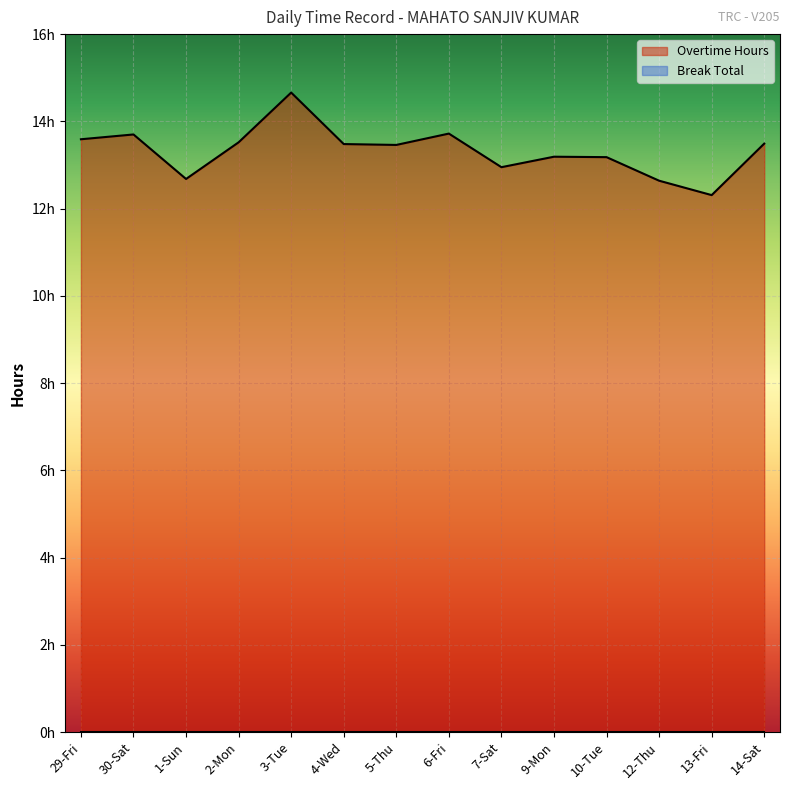

Rank the categories by value from lowest to highest.

13-Fri, 12-Thu, 1-Sun, 7-Sat, 10-Tue, 9-Mon, 5-Thu, 4-Wed, 14-Sat, 2-Mon, 29-Fri, 30-Sat, 6-Fri, 3-Tue